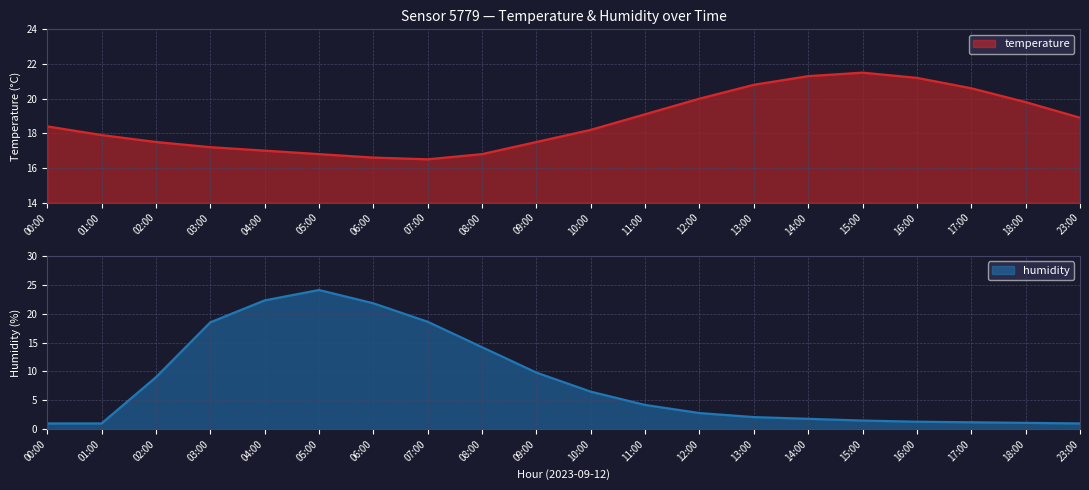

How many values in the humidity series exceed 4?

10